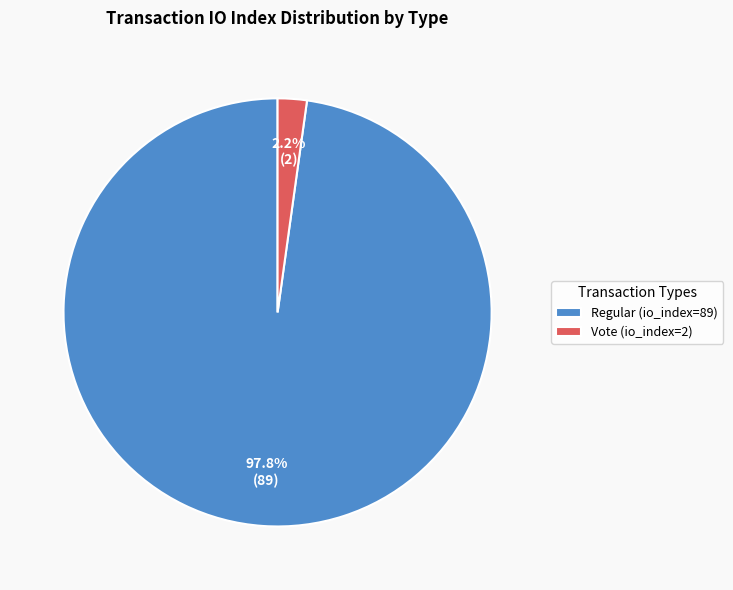

Is it true that Regular (io_index=89) is 98% of the pie?

True